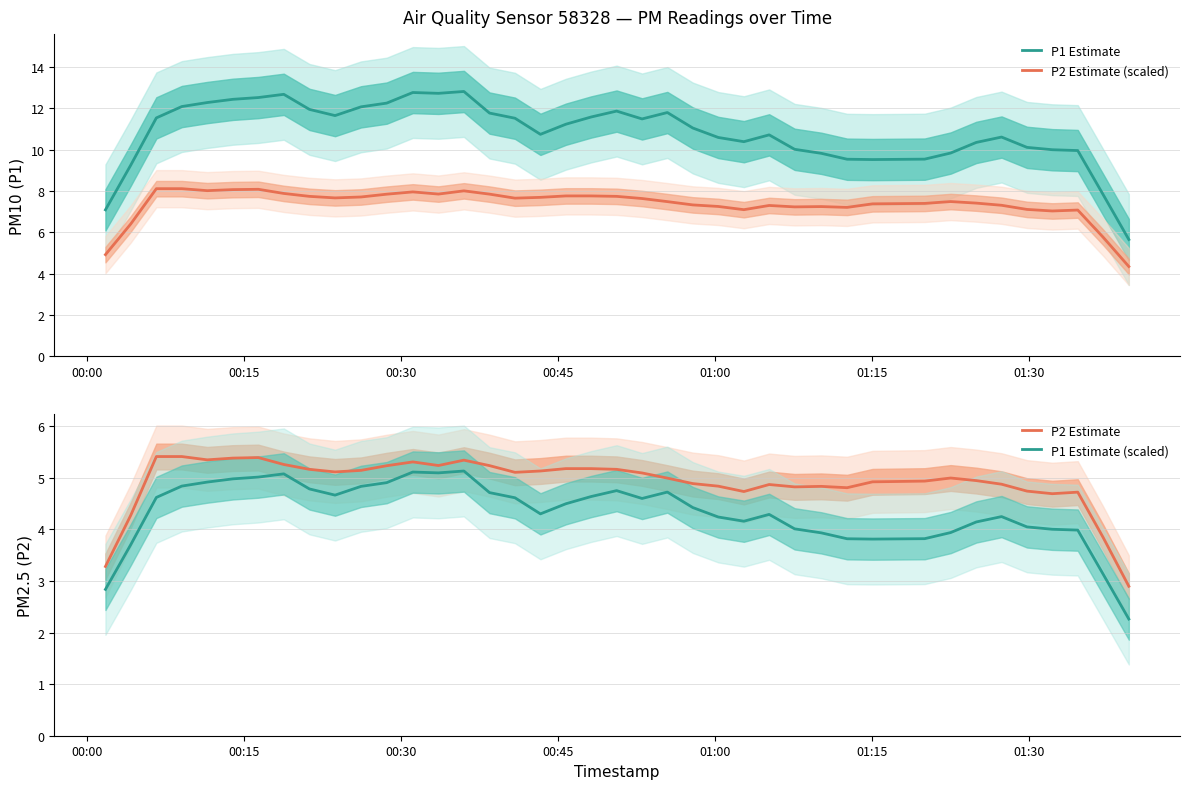

At how many categories does at least one series exceed 2?

40